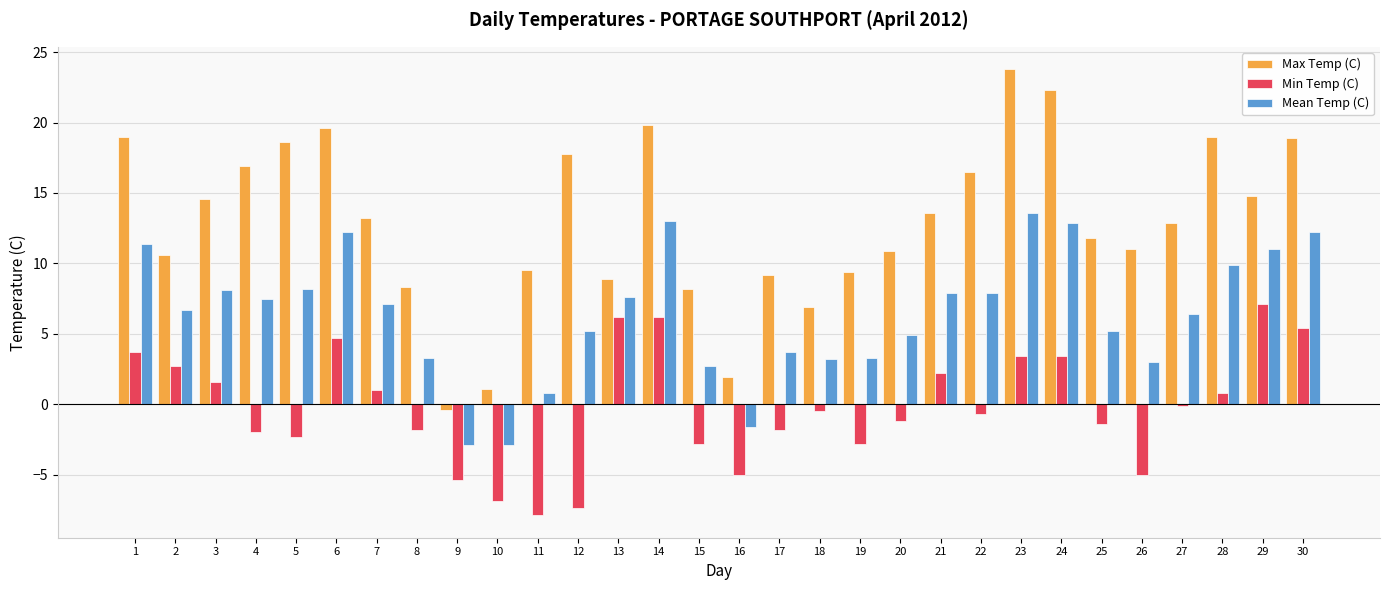

Count the number of categories in the chart.

30